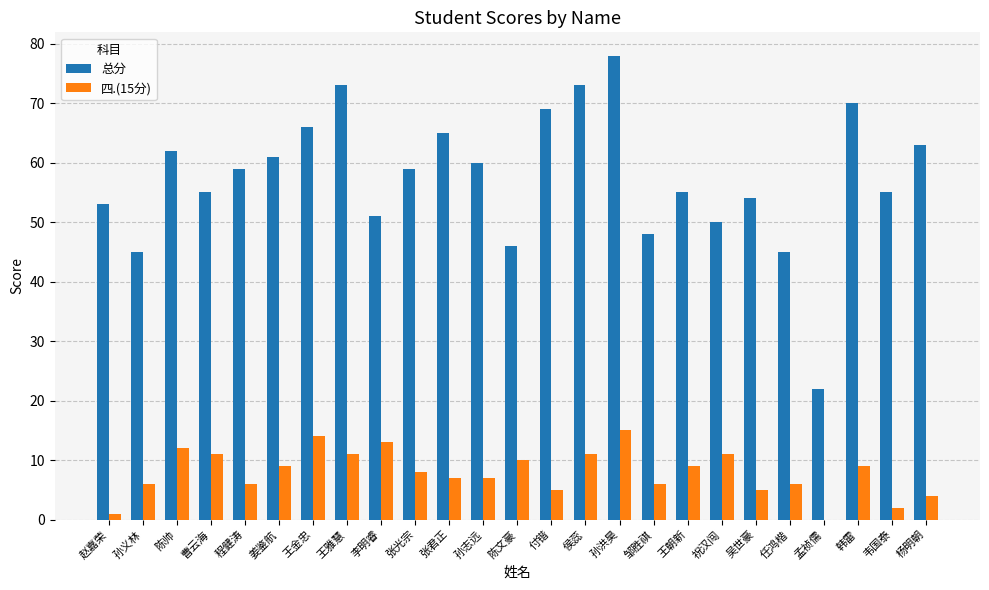

What is the sum of the 四.(15分) values at 姜鉴航 and 孟祯儒?

9